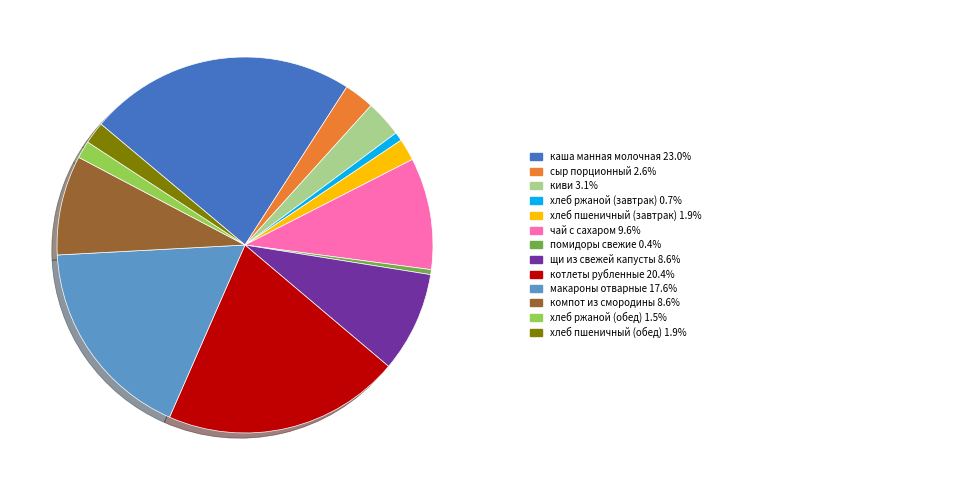

Is there any slice that represents more than half of the pie?

No